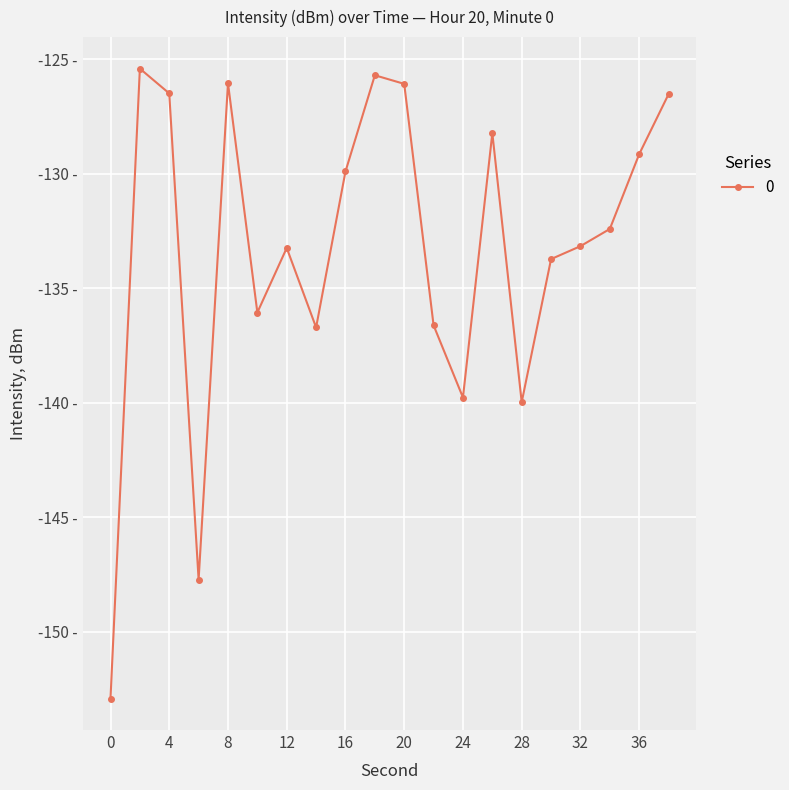

What is the smallest value displayed?

-152.9